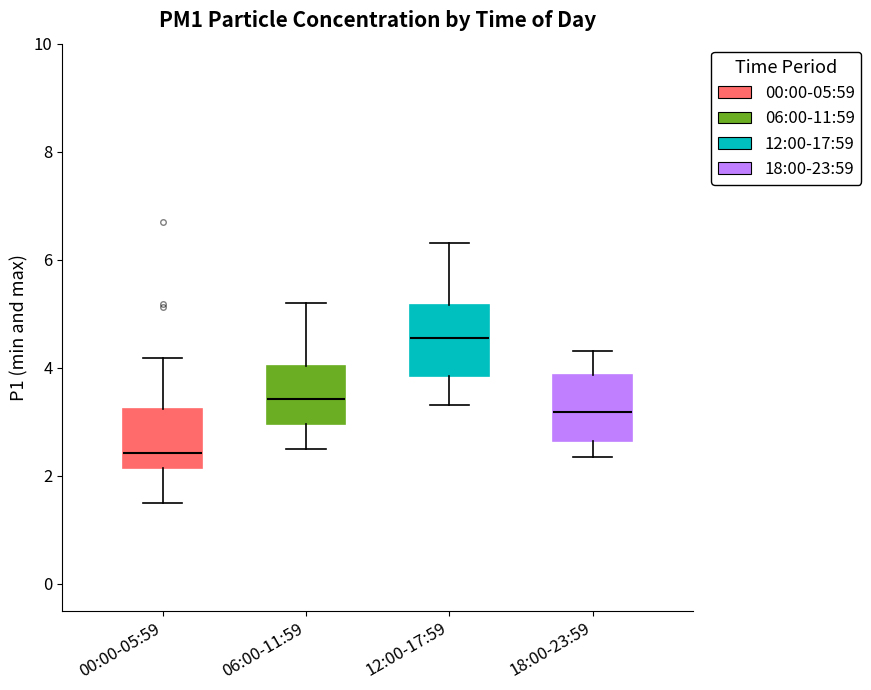

Reading left to right, transcribe this box plot: for each box, give where its median line is, the range the box spans, and where its two whiskers end, as read against the y-axis. The values are not printed on the chart, so give them approximately, as read against the axis.

00:00-05:59: median 2.4, box 2.2 to 3.2, whiskers 1.6 to 4.2
06:00-11:59: median 3.4, box 3.0 to 4.0, whiskers 2.6 to 5.2
12:00-17:59: median 4.6, box 3.8 to 5.2, whiskers 3.4 to 6.4
18:00-23:59: median 3.2, box 2.6 to 3.8, whiskers 2.4 to 4.4